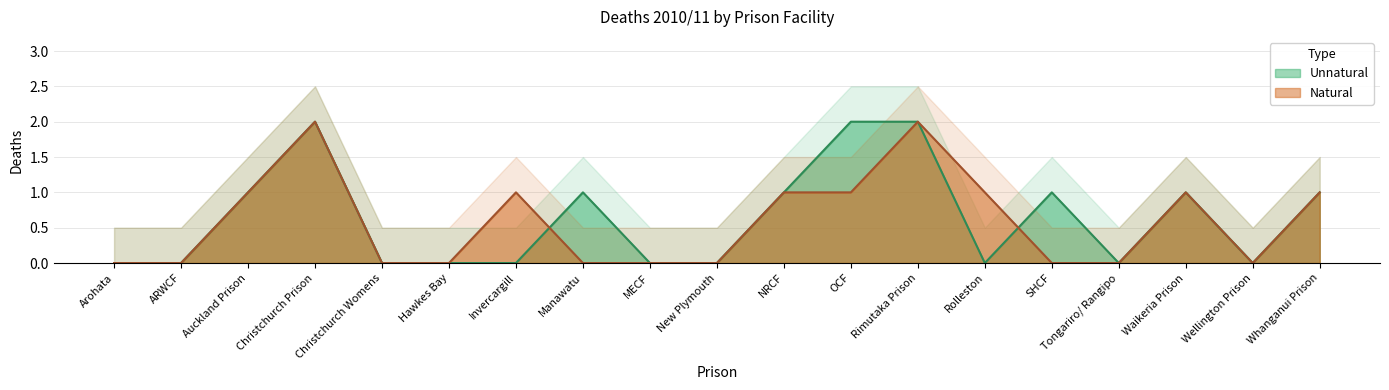

At which category does the chart reach its minimum across all series?

Arohata